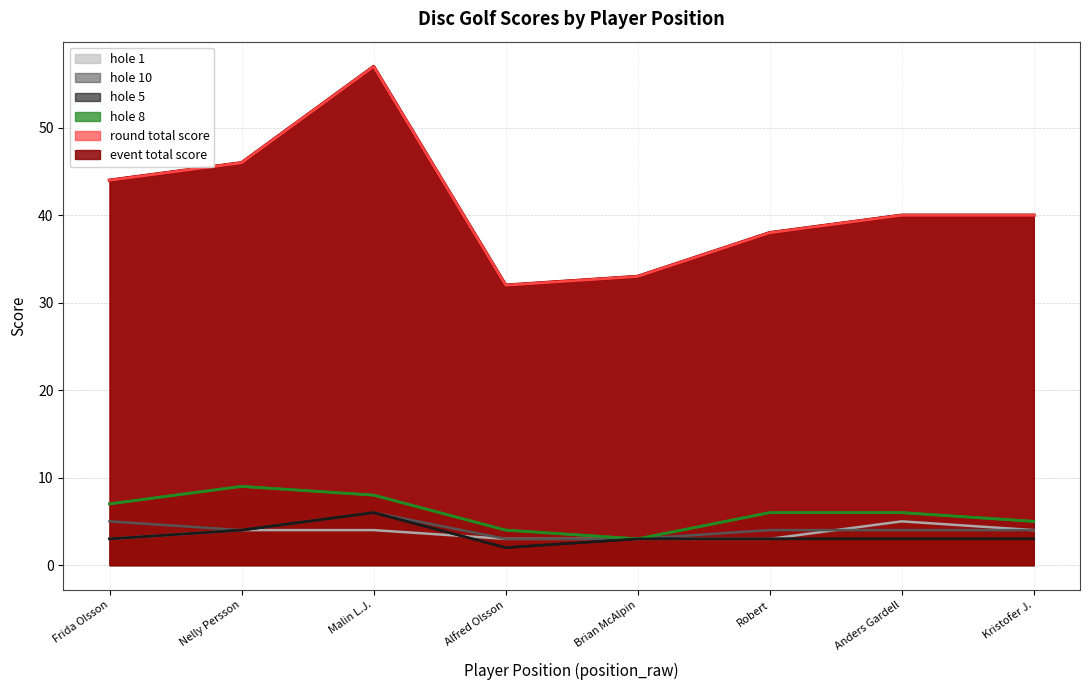

The round_total_score series shows 64 at Frida Olsson. True or false?

False